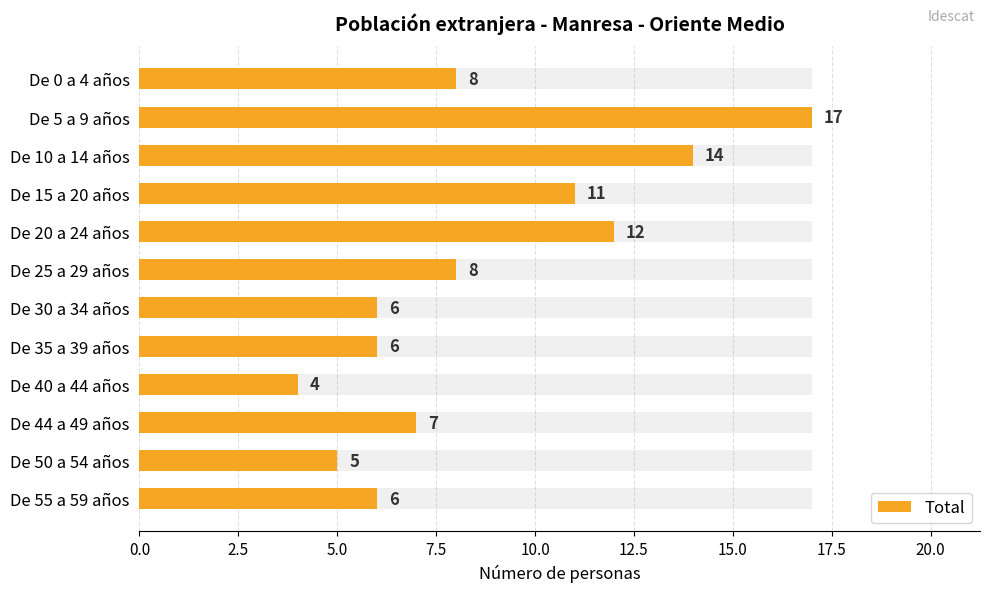

Reading left to right, list all the values displayed in this chart.

8	17	14	11	12	8	6	6	4	7	5	6